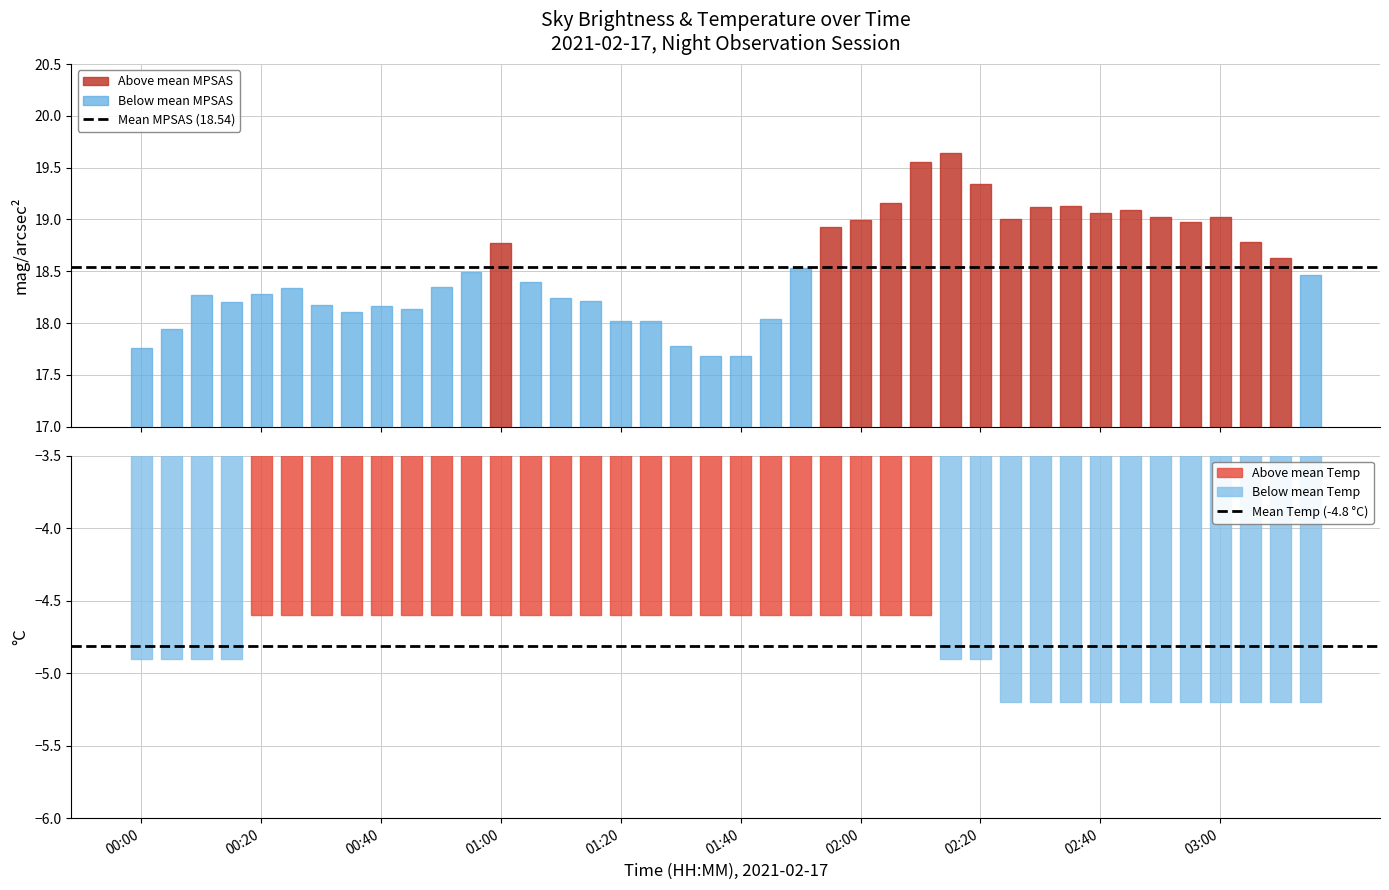

Which series changed the most between 01:25 and 02:30?

MPSAS